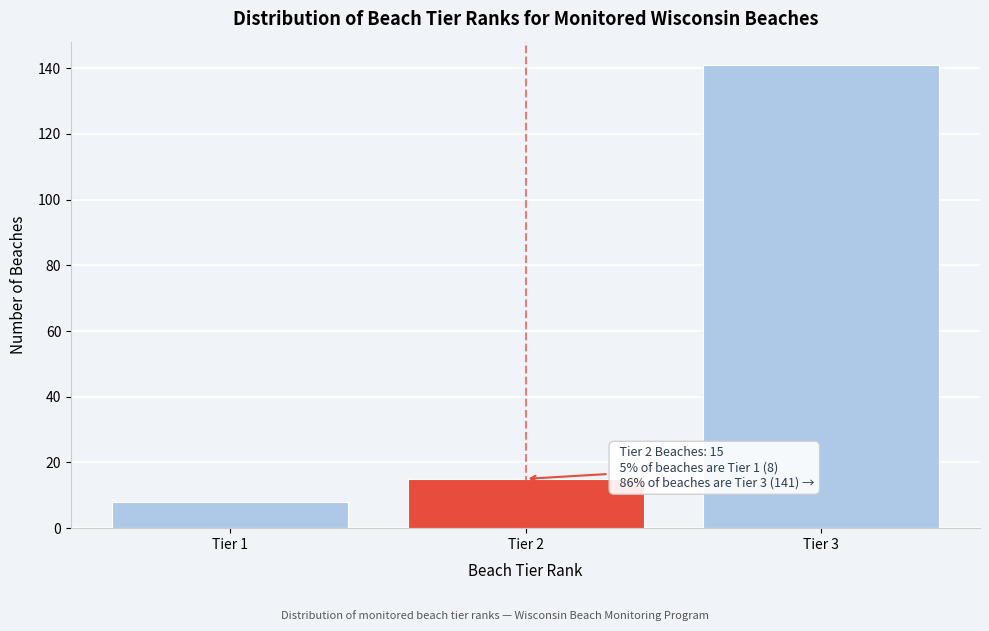

Which range on the x-axis has the tallest bar?

2.5 to 3.5